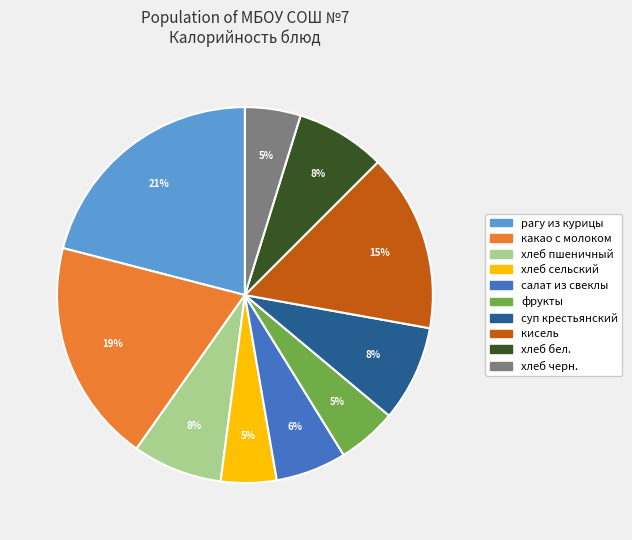

Between хлеб бел. and хлеб сельский, which is larger?

хлеб бел.